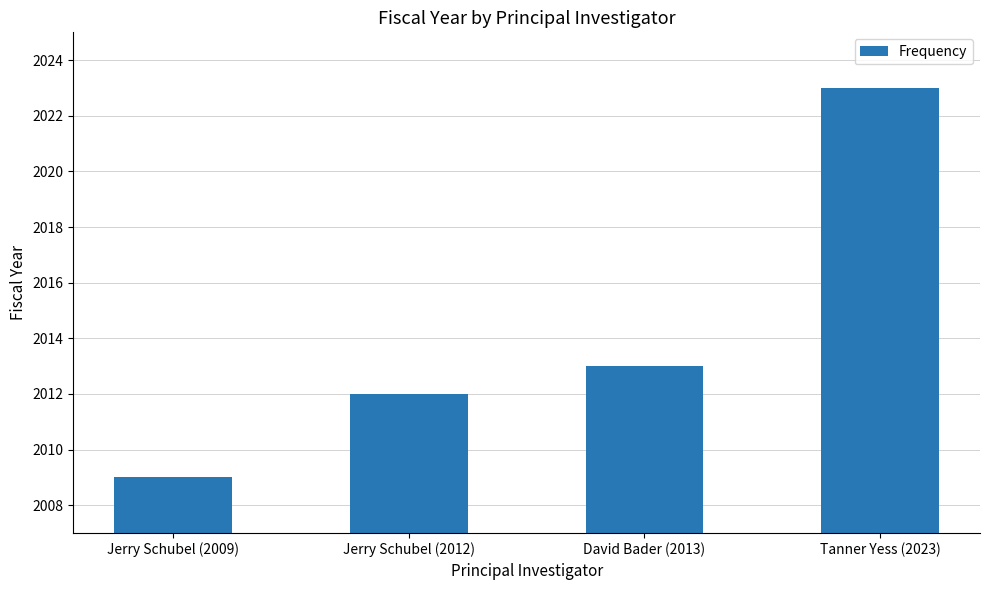

Are the bars horizontal?

No